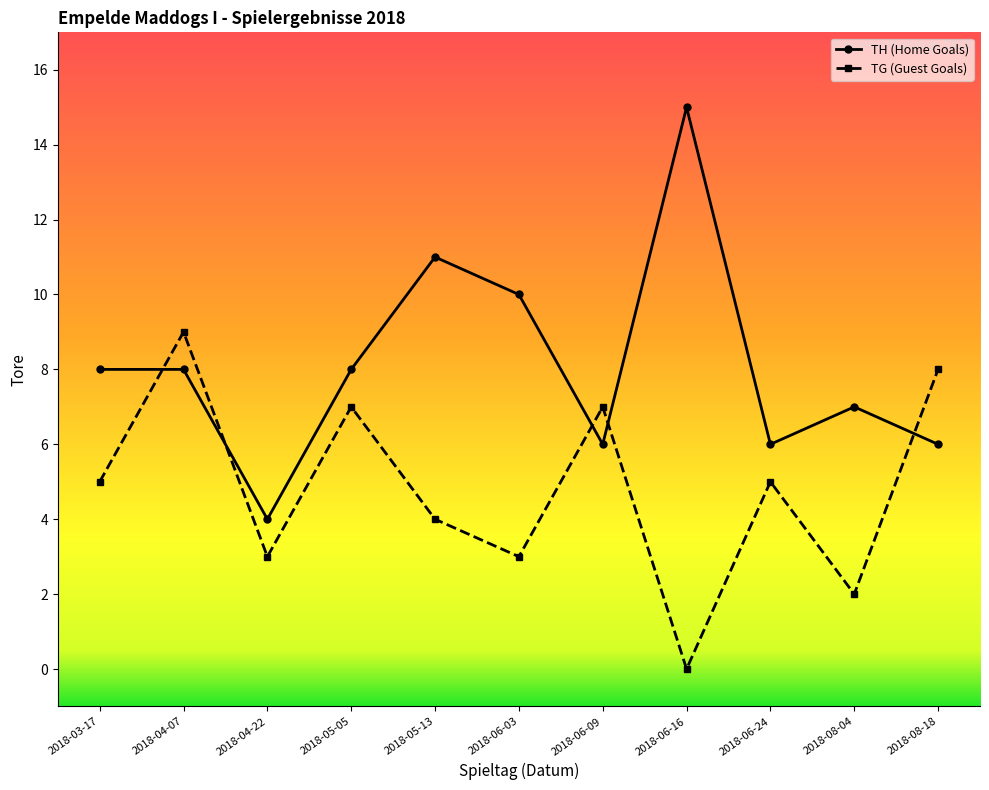

What is the average value of the TG (Guest Goals) series?

5